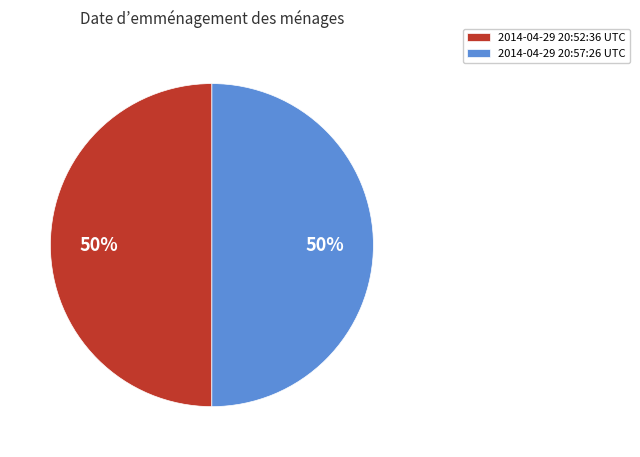

How many segments does this pie chart have?

2